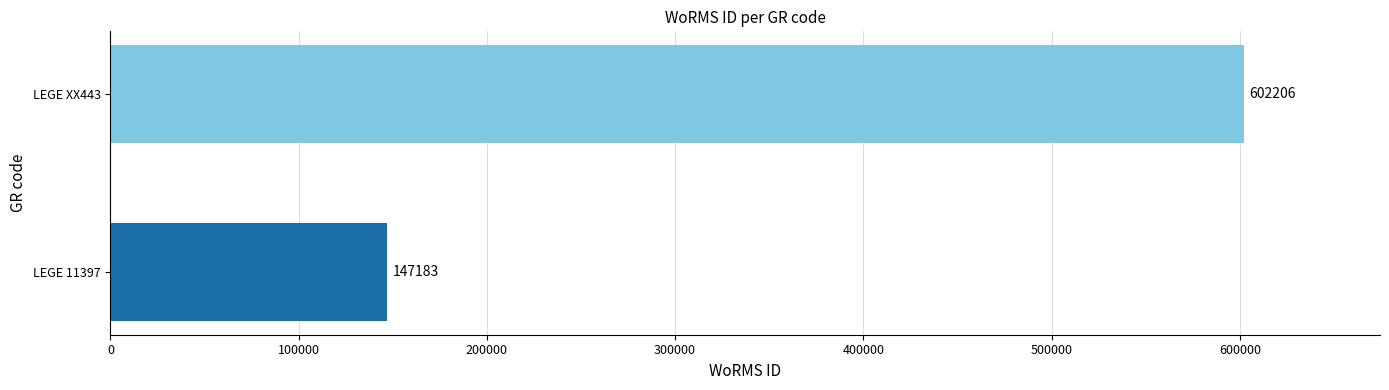

How many values are between 147183 and 602206?

2